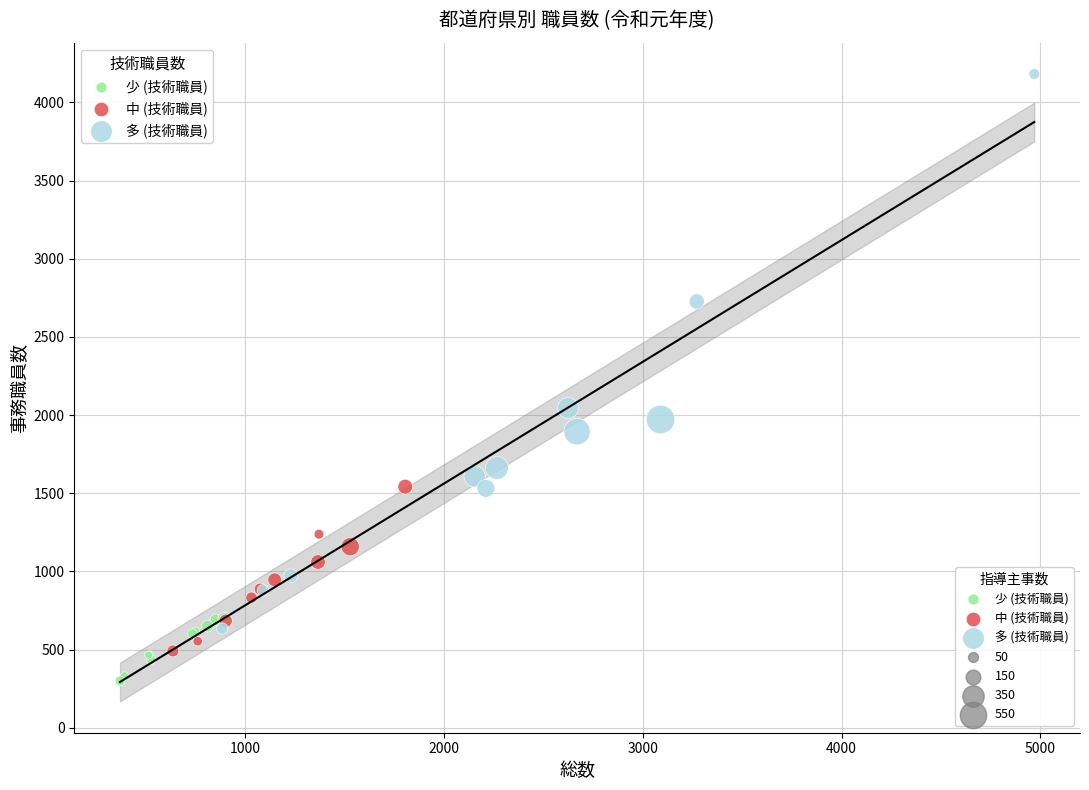

Which series contains the highest Y value?

多 (技術職員)